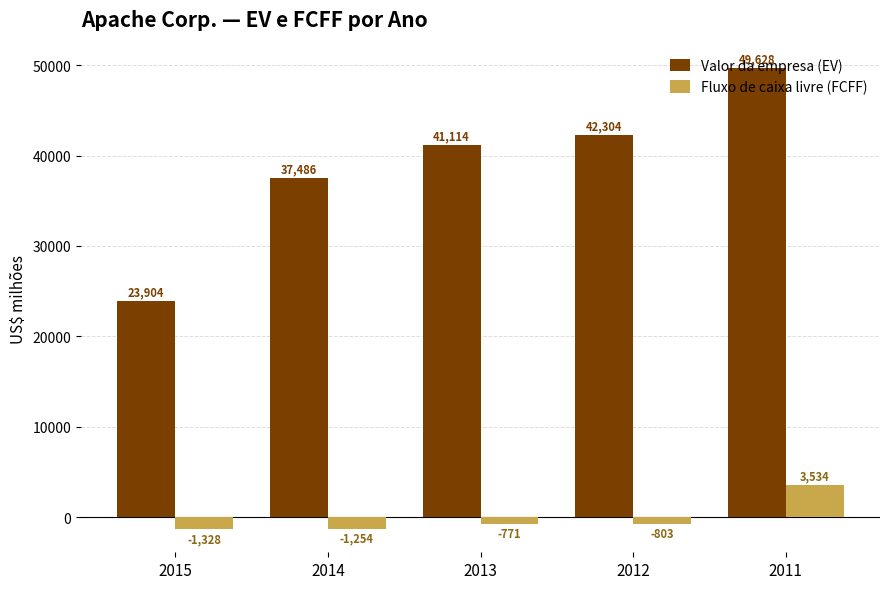

Reading left to right, list all the values displayed in this chart.

Valor da empresa (EV): 23904	37486	41114	42304	49628
Fluxo de caixa livre (FCFF): -1328	-1254	-771	-803	3534